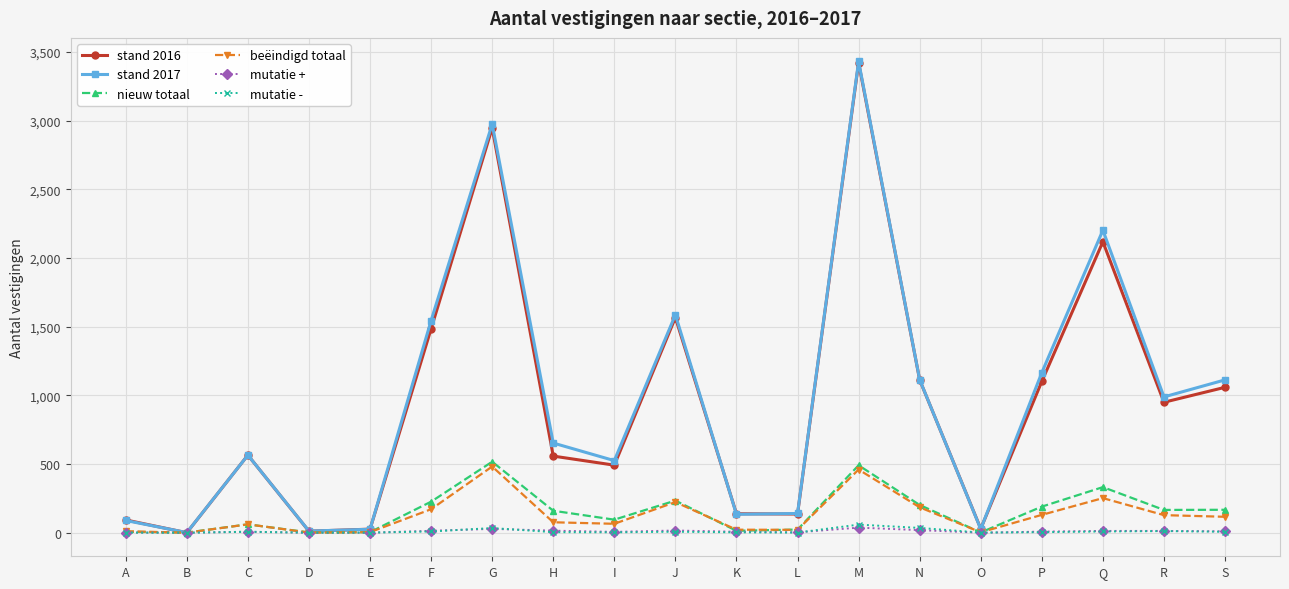

After their last crossing, which series has the higher values: mutatie - or mutatie +?

mutatie +